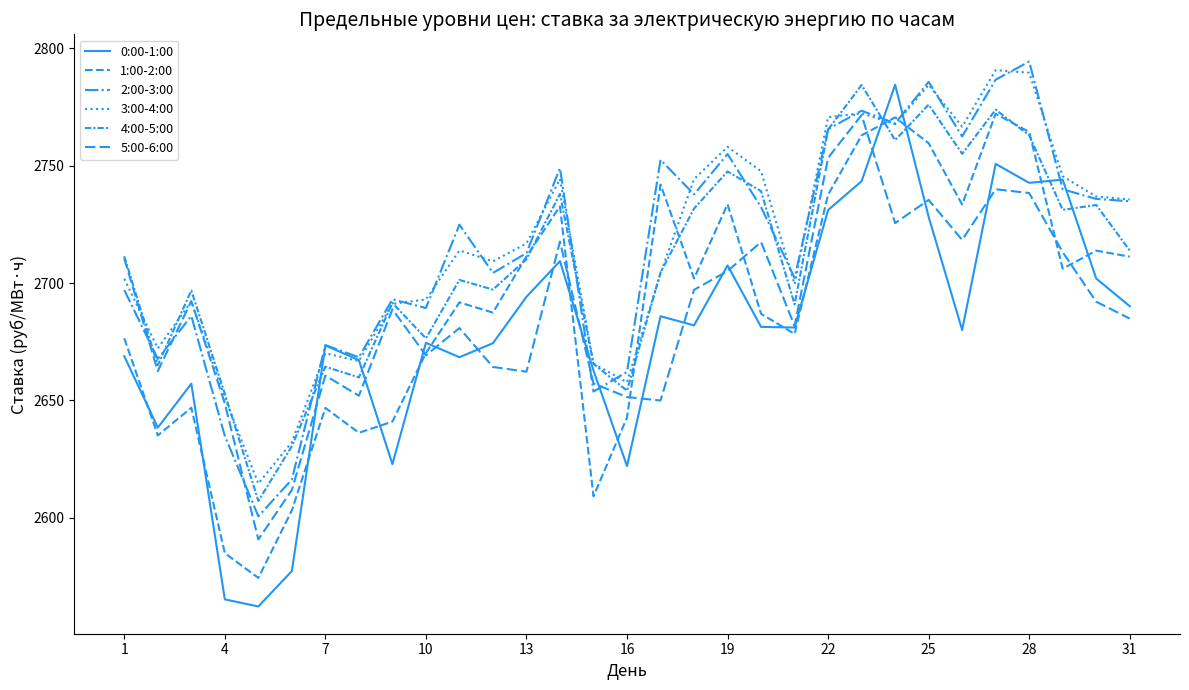

Between which two adjacent categories do 4:00-5:00 and 1:00-2:00 first intersect?

11 and 12